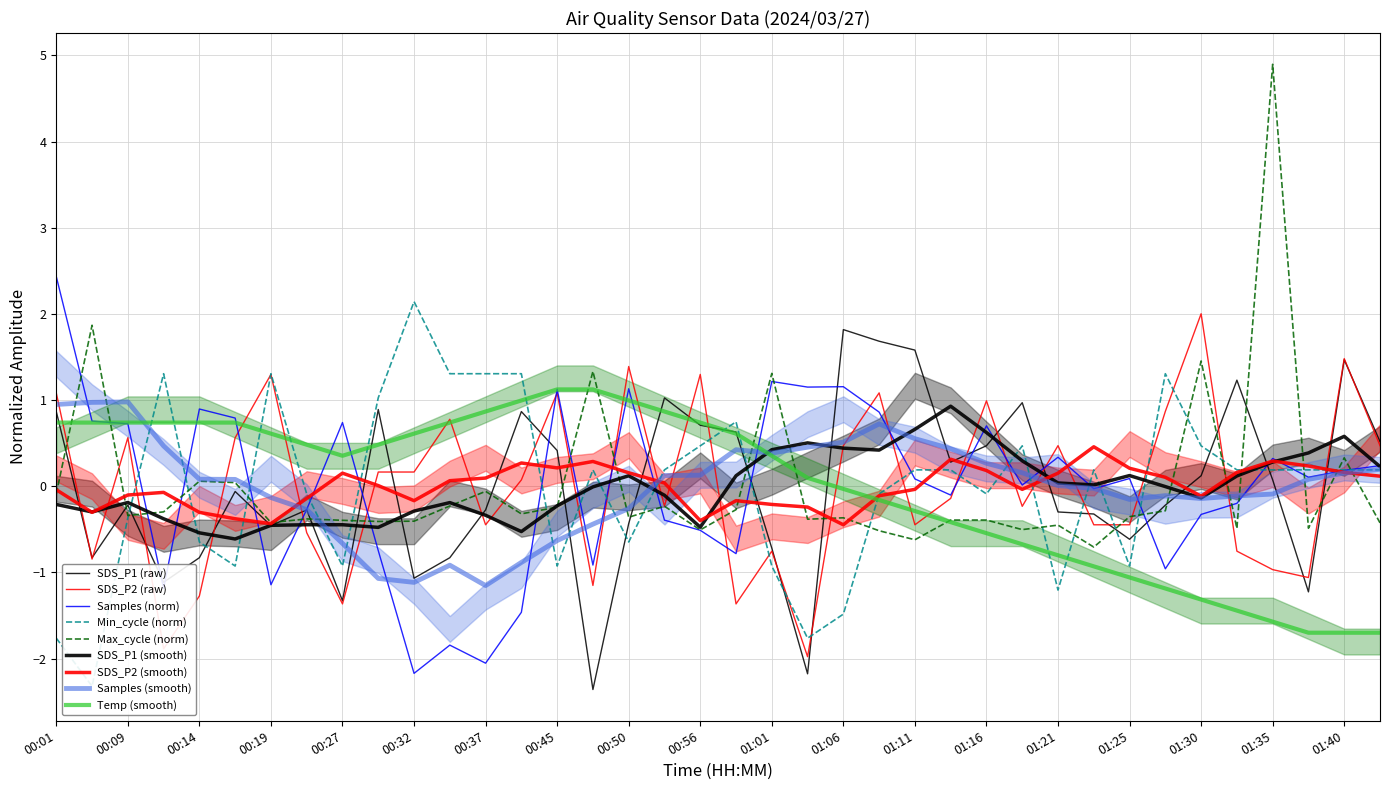

What is the label of the 4th point from the left?

00:12